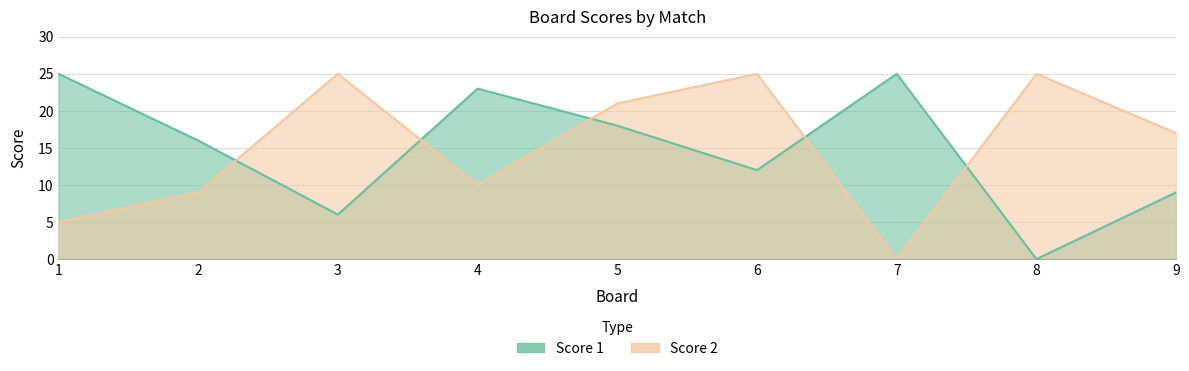

Reading left to right, what are all the values shown in this chart?

Score 1: 1=25	2=16	3=6	4=23	5=18	6=12	7=25	8=0	9=9
Score 2: 1=5	2=9	3=25	4=10	5=21	6=25	7=0	8=25	9=17